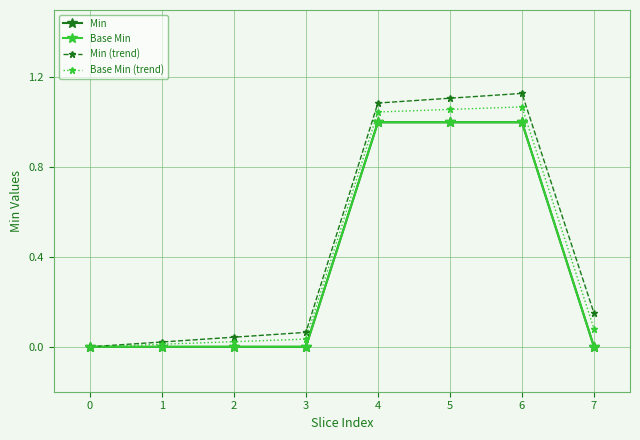

True or false: Min and Min (trend) intersect in this chart.

False